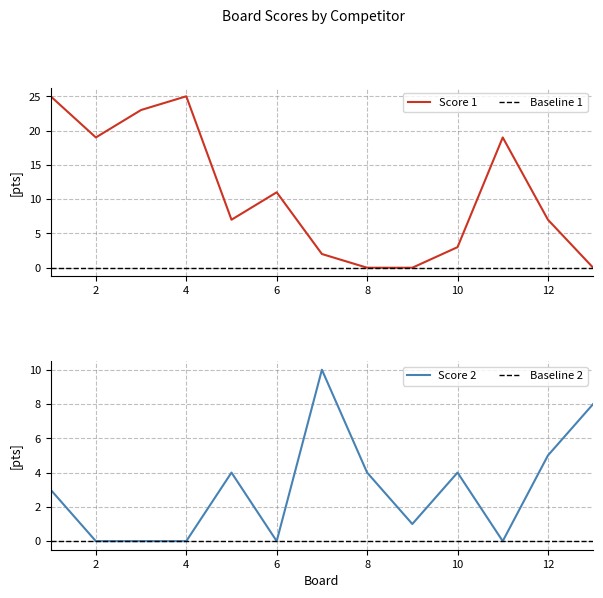

What is the total value across all series at 10?

11